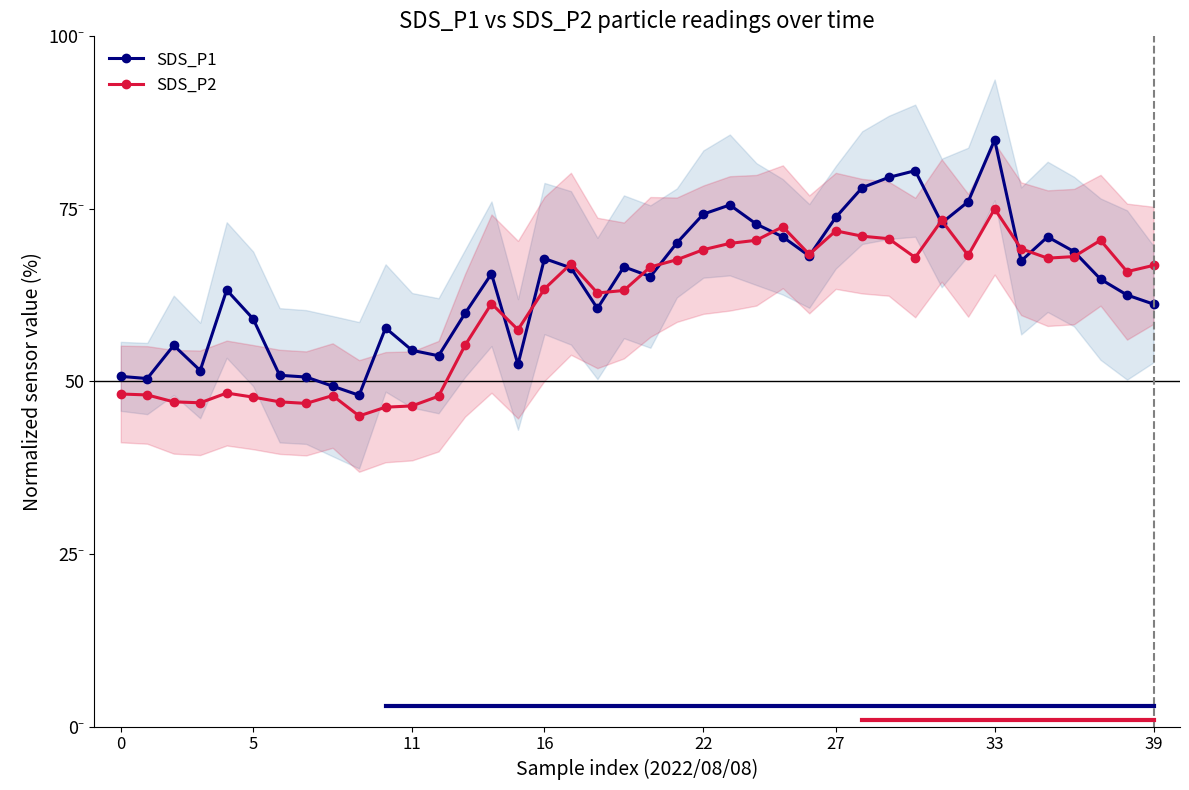

How many interior local peaks does the SDS_P2 series have?

9